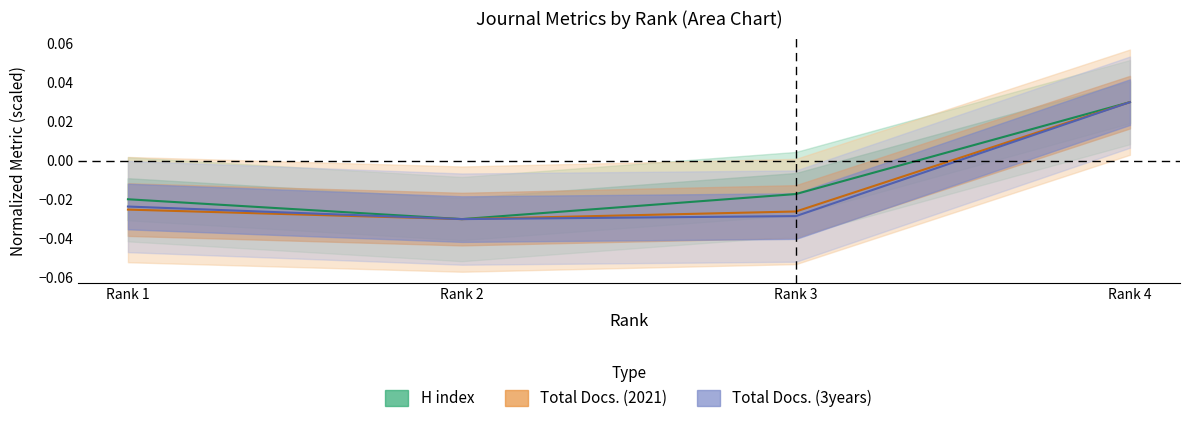

True or false: Total Docs. (2021) has more than 1 interior local peaks.

False